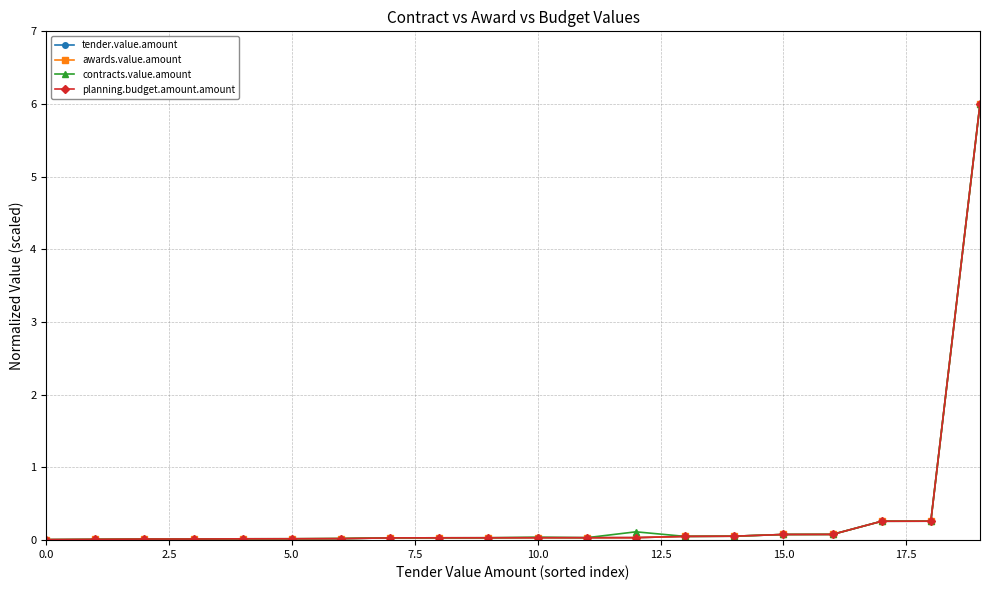

Does the chart have visible grid lines?

Yes